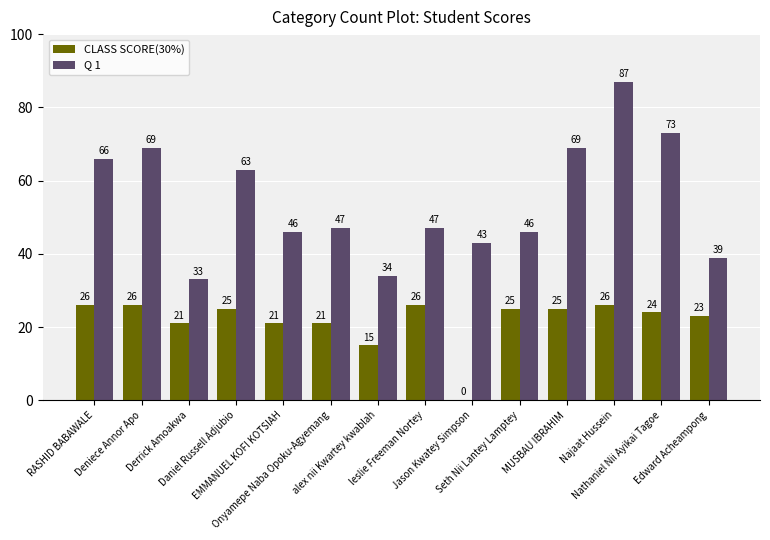

The CLASS SCORE(30%) series shows 40 at Seth Nii Lantey Lamptey. True or false?

False